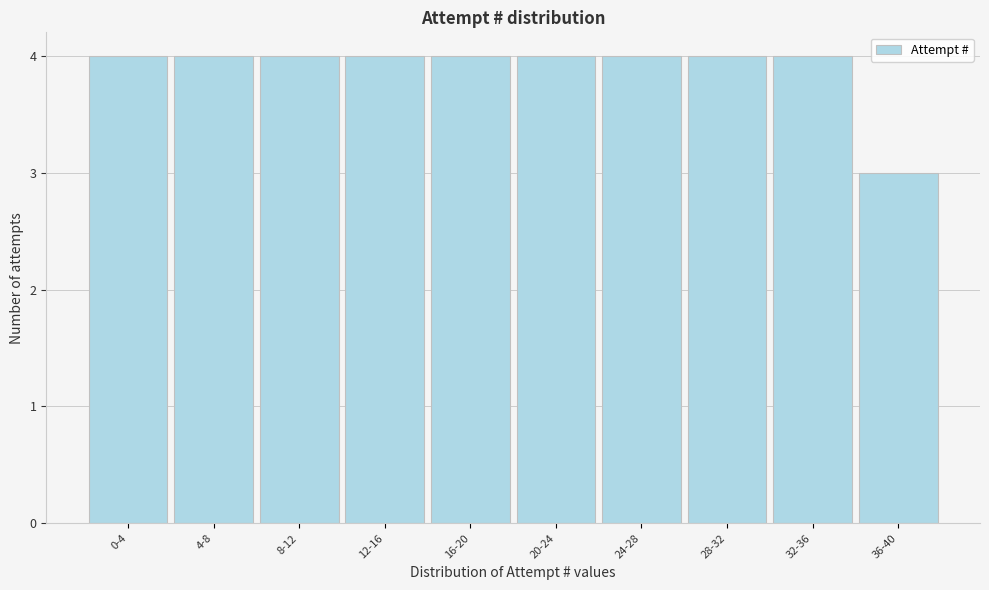

Reading left to right, extract all data points from this chart.

0-4=4	4-8=4	8-12=4	12-16=4	16-20=4	20-24=4	24-28=4	28-32=4	32-36=4	36-40=3